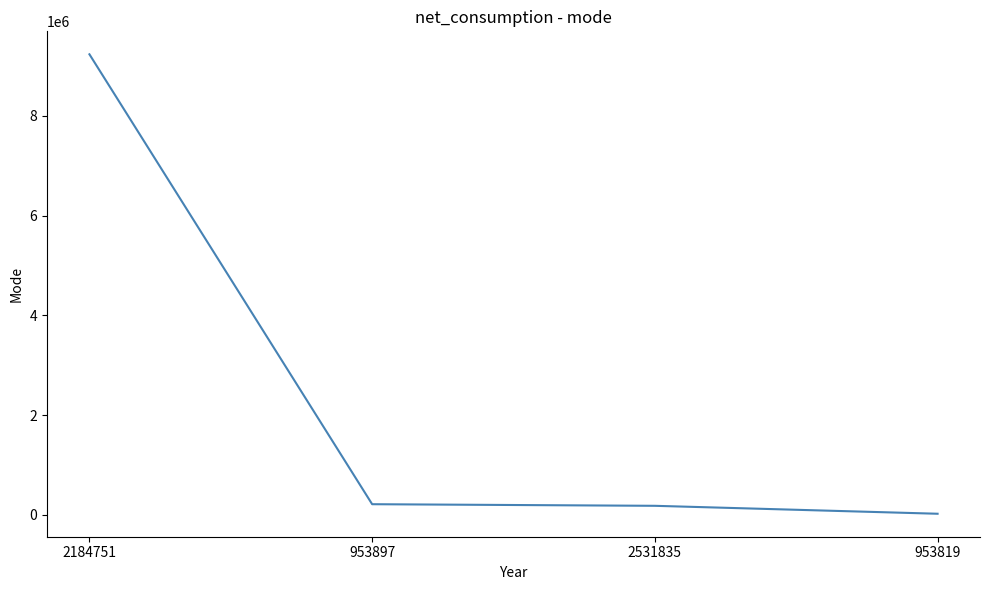

What is the maximum value shown in the chart?

9233253.0